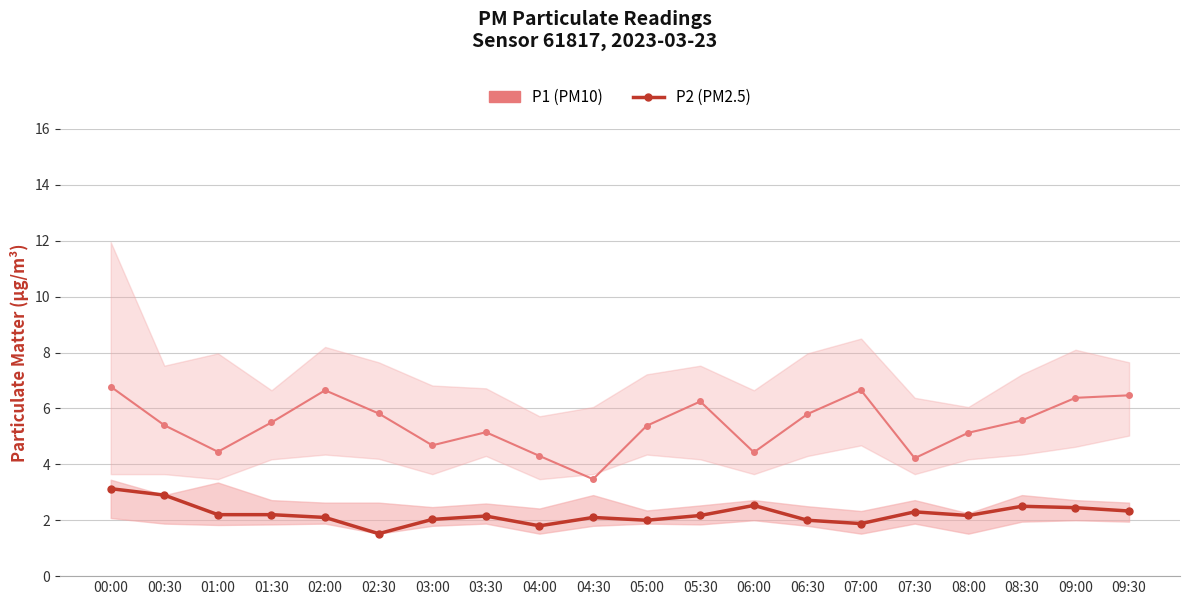

What is the total value across all series at 09:00?

8.8